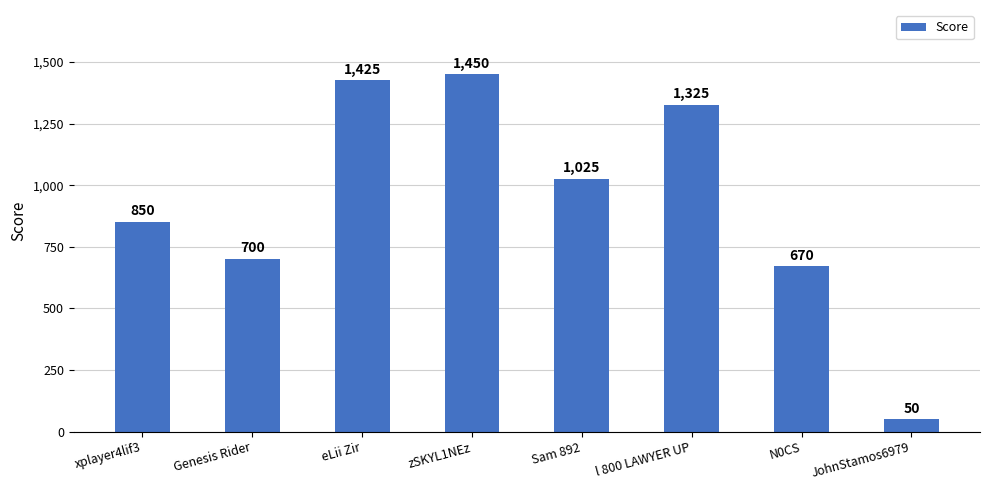

Are the bars horizontal?

No